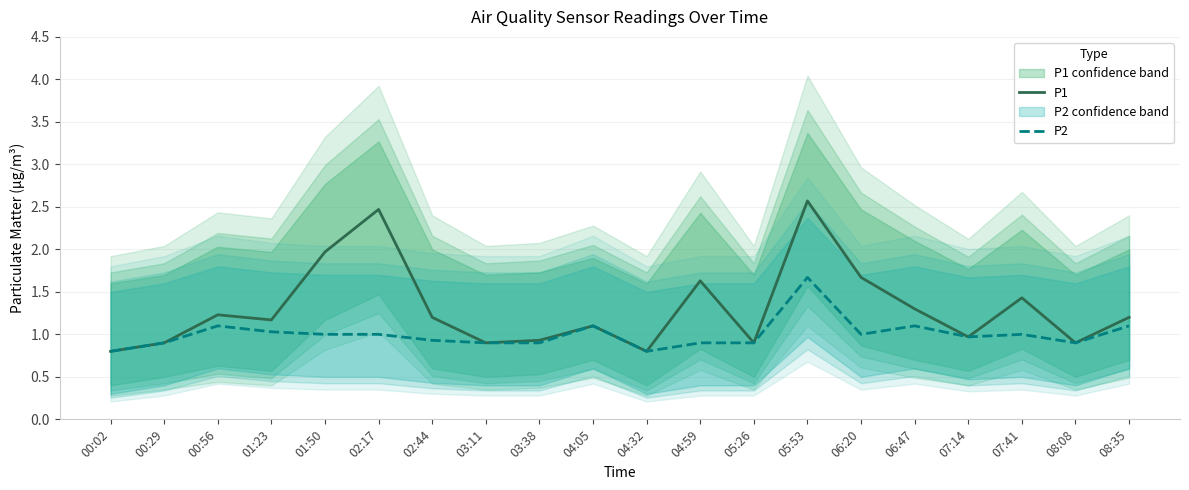

Reading left to right, what are all the values shown in this chart?

P1: 0.8	0.9	1.2	1.2	2.0	2.5	1.2	0.9	0.9	1.1	0.8	1.6	0.9	2.6	1.7	1.3	1.0	1.4	0.9	1.2
P2: 0.8	0.9	1.1	1.0	1.0	1.0	0.9	0.9	0.9	1.1	0.8	0.9	0.9	1.7	1.0	1.1	1.0	1.0	0.9	1.1